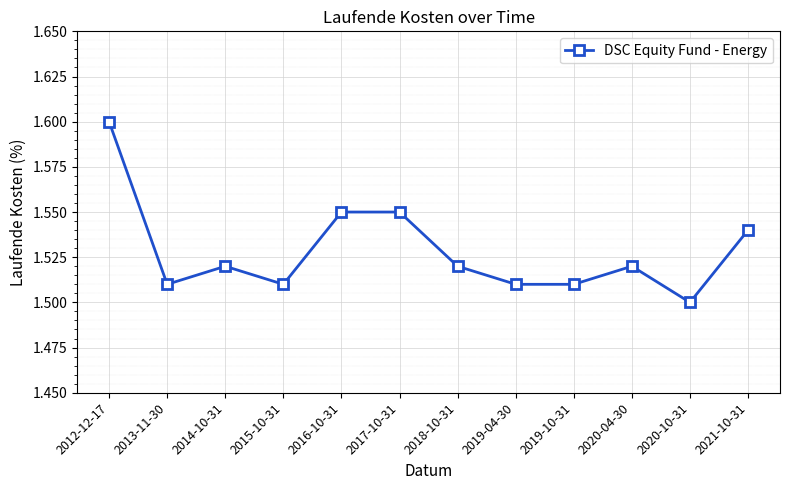

Which category has the lowest value across all series?

2020-10-31